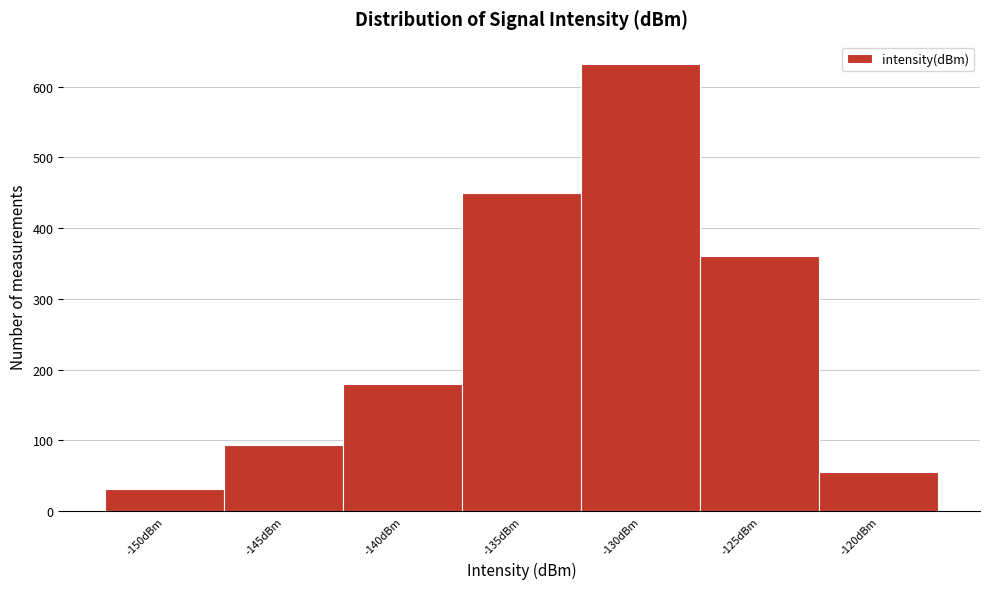

Reading left to right, what are all the values shown in this chart?

31	93	180	449	632	360	55